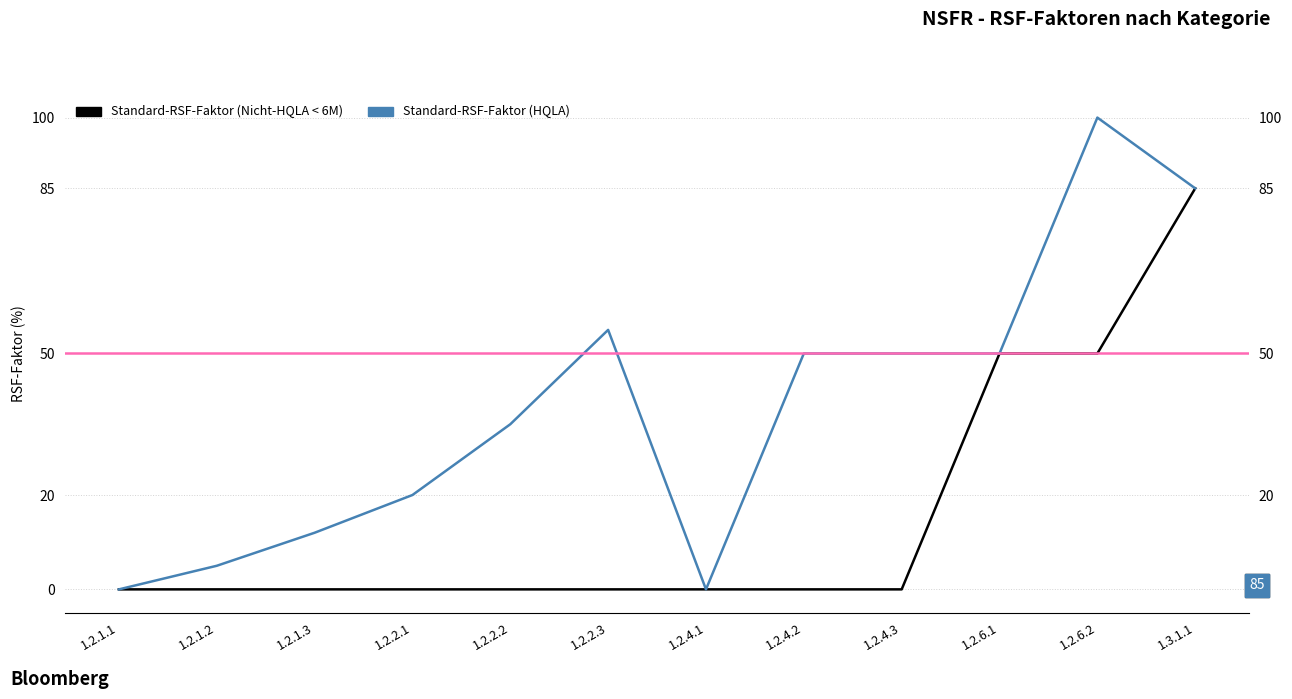

What is the highest value of the Standard-RSF-Faktor (HQLA) series?

100